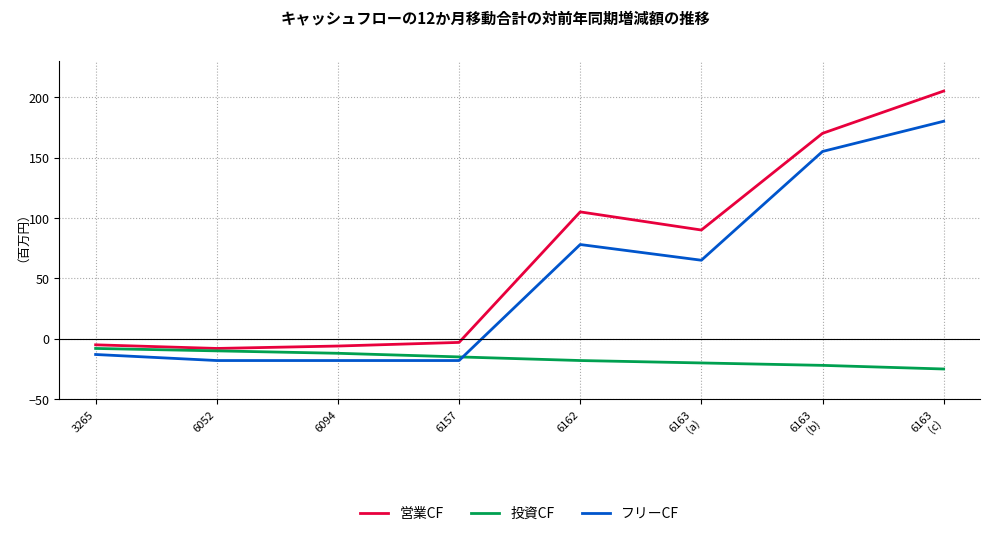

At how many categories does at least one series exceed 135?

2